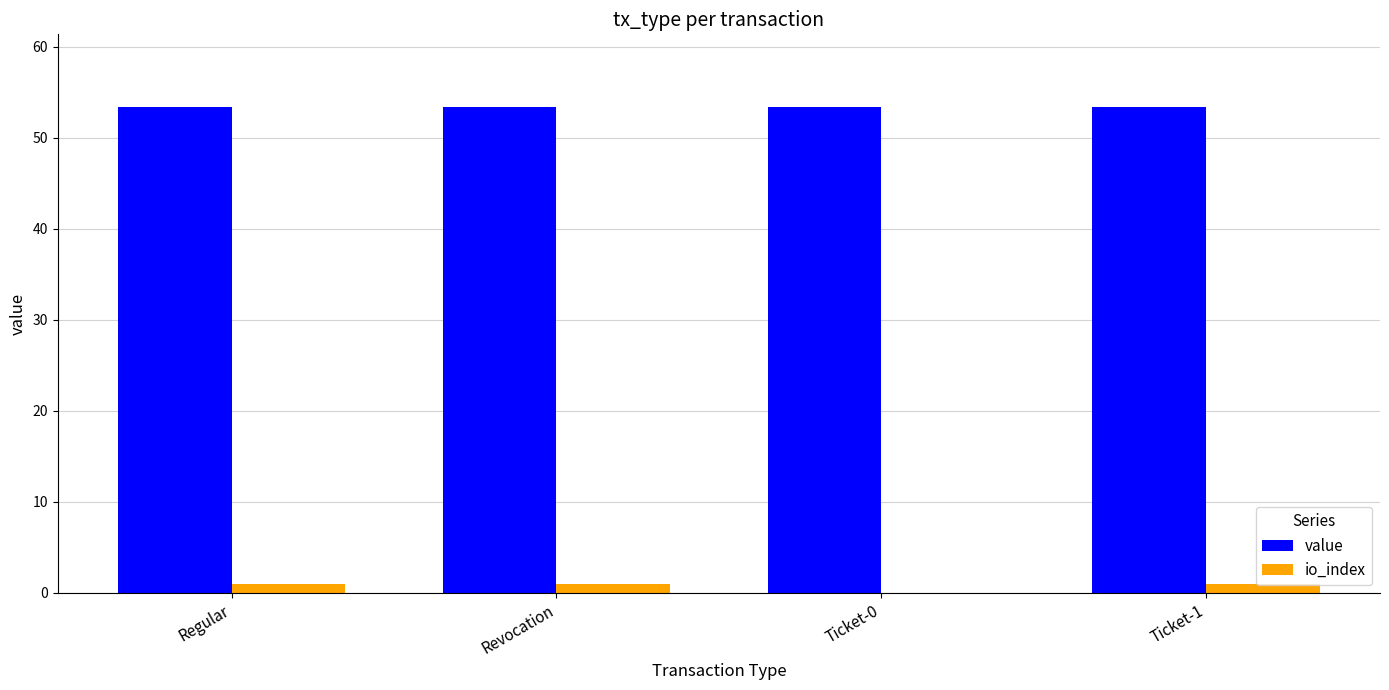

What is the spread (max minus min) of values at Regular?

52.4